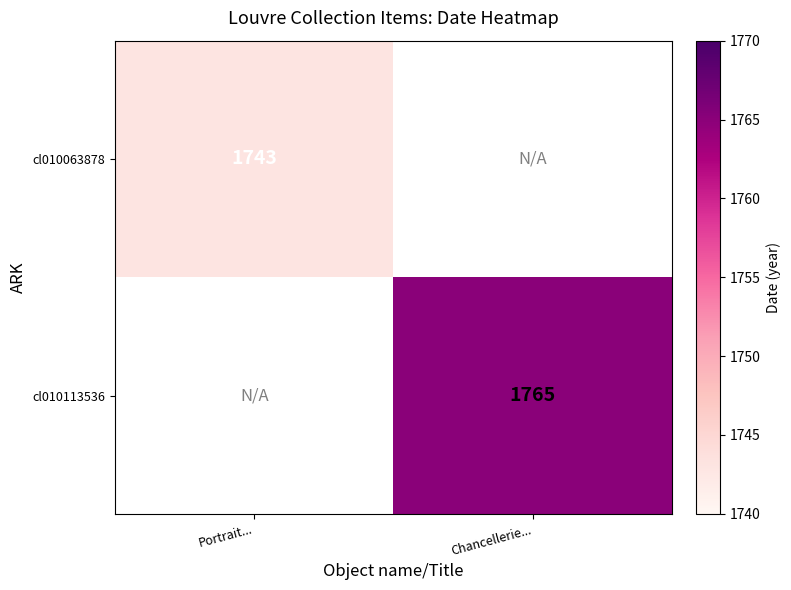

Is it true that cl010063878 equals 2545 at Portrait...?

False